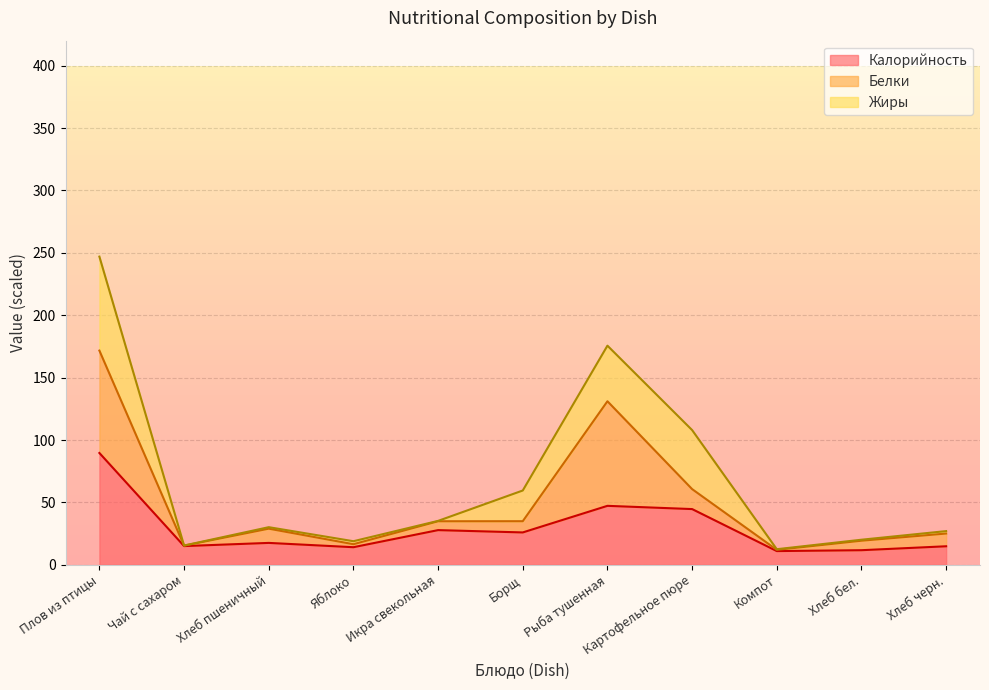

List the labels in order of Жиры value, largest first.

Плов из птицы, Картофельное пюре, Рыба тушенная, Борщ, Яблоко, Хлеб черн., Хлеб пшеничный, Хлеб бел., Компот, Икра свекольная, Чай с сахаром